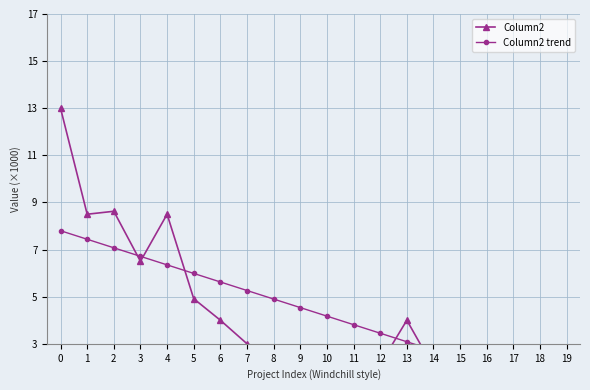

Reading left to right, list all the values displayed in this chart.

Column2: 13.0	8.5	8.6	6.5	8.5	4.9	4.0	3.0	2.6	2.4	2.3	2.2	2.1	4.0	2.0	2.0	2.0	1.0	0.9	1.1
Column2 trend: 7.8	7.4	7.1	6.7	6.3	6.0	5.6	5.3	4.9	4.5	4.2	3.8	3.4	3.1	2.7	2.4	2.0	1.6	1.3	0.9